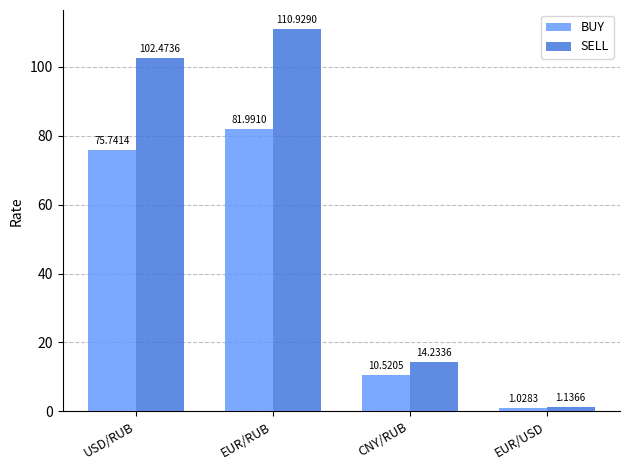

What position from the left is USD/RUB?

1